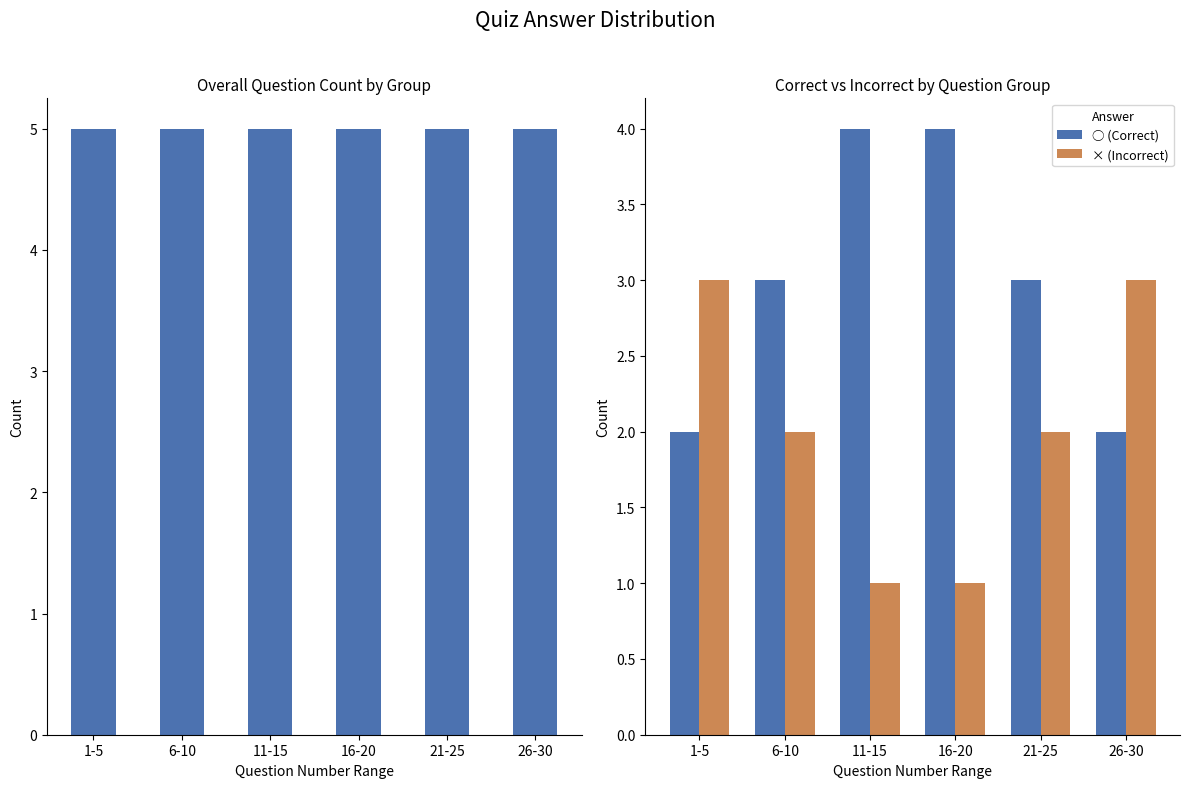

Reading left to right, list all the values displayed in this chart.

Total Questions: 1-5=5	6-10=5	11-15=5	16-20=5	21-25=5	26-30=5
○ (Correct): 1-5=2	6-10=3	11-15=4	16-20=4	21-25=3	26-30=2
× (Incorrect): 1-5=3	6-10=2	11-15=1	16-20=1	21-25=2	26-30=3